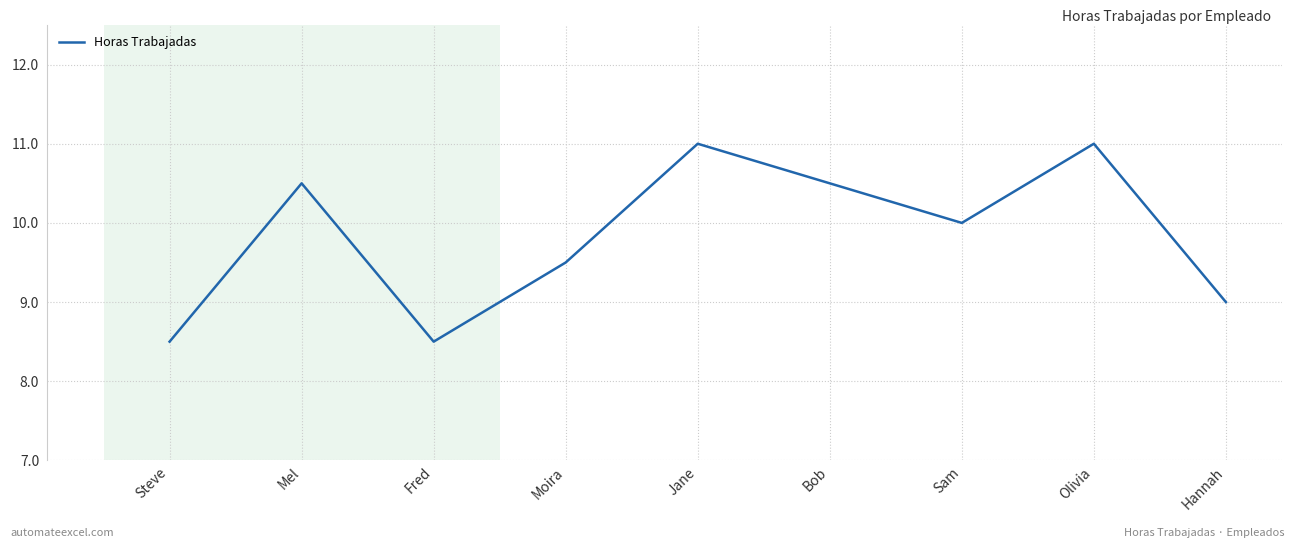

What is the greatest value displayed?

11.0